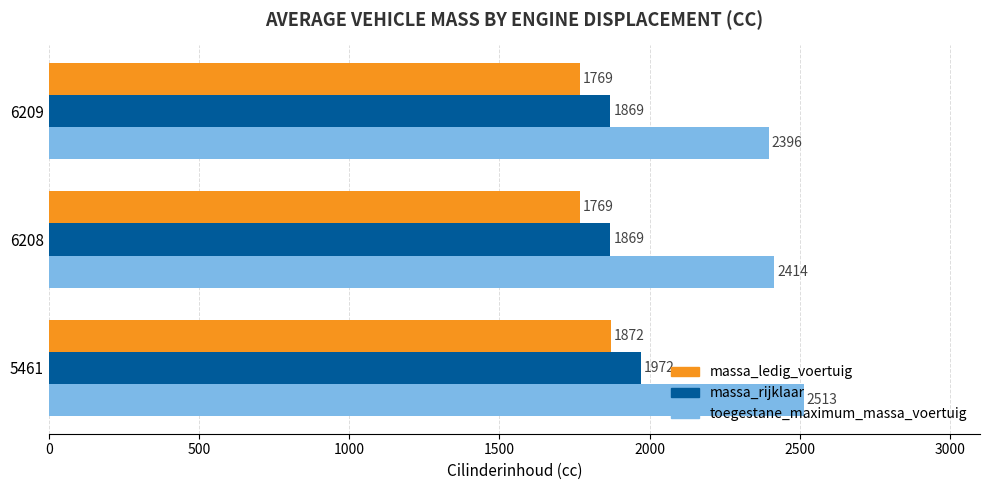

The value of toegestane_maximum_massa_voertuig at 5461 is 2513. True or false?

True